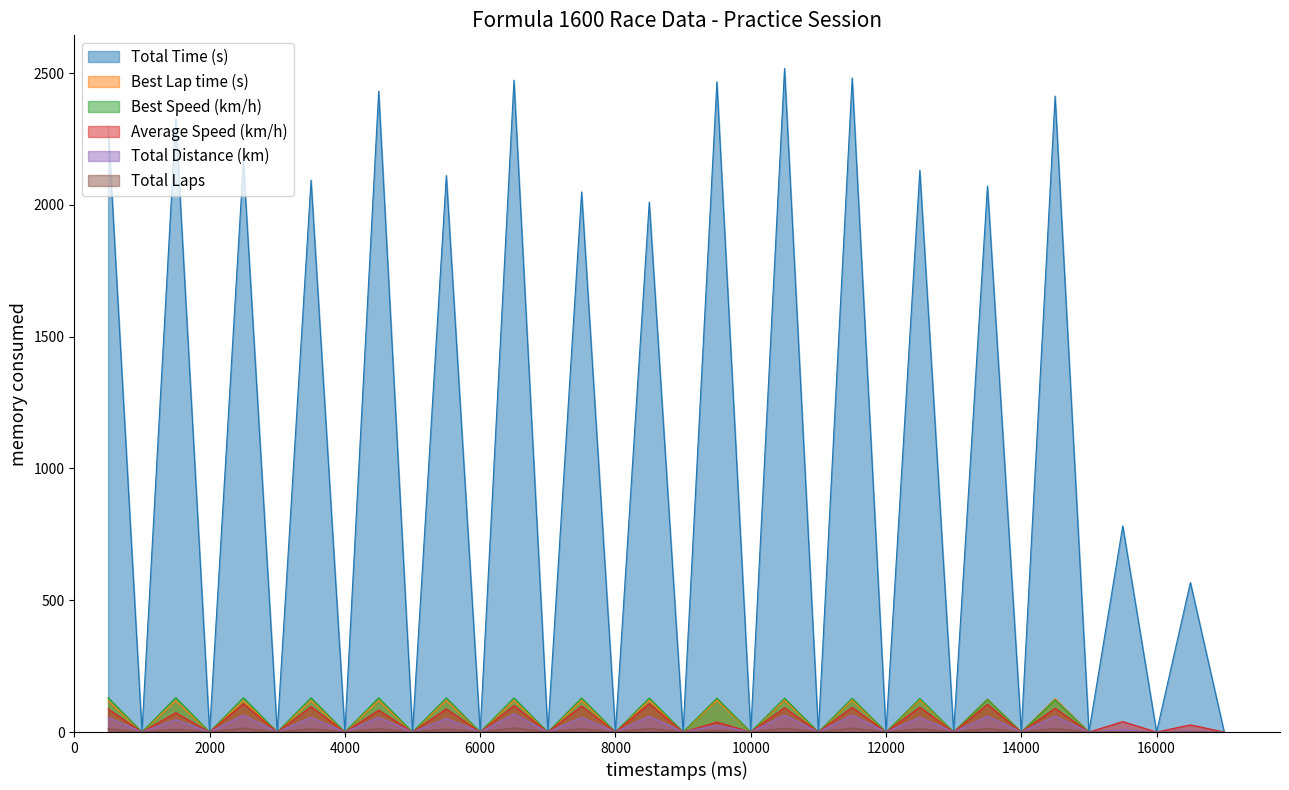

Is the value of Total Distance (km) at 10 greater than the value of Total Laps at 15?

Yes